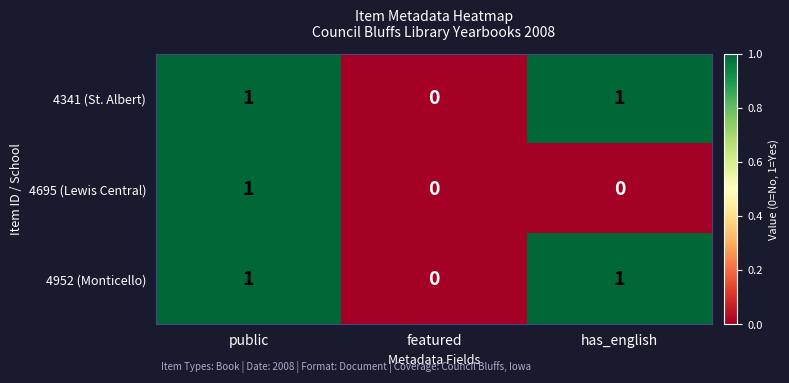

At which label does 4952 (Monticello) reach its minimum?

featured